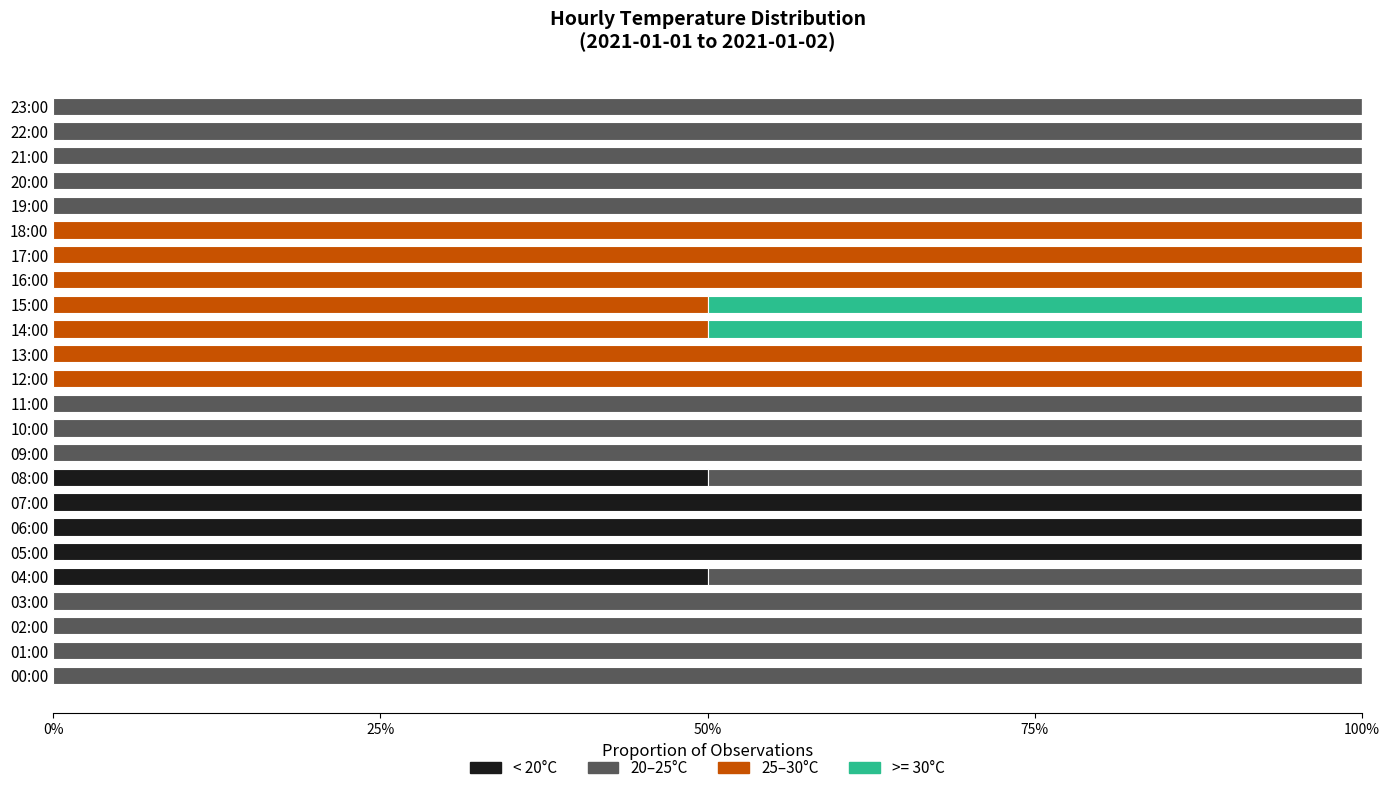

The < 20°C series shows 0 at 03:00. True or false?

True